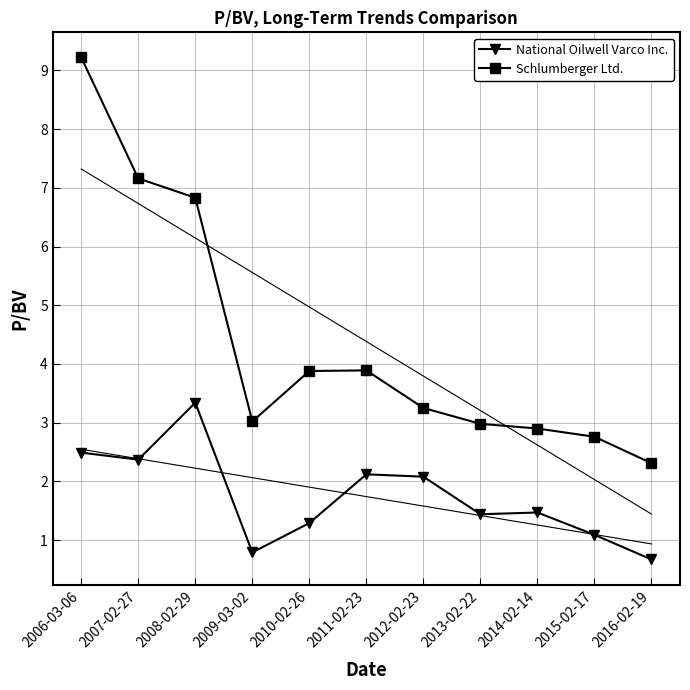

What is the difference between the Schlumberger Ltd. values at 2011-02-23 and 2007-02-27?

3.3